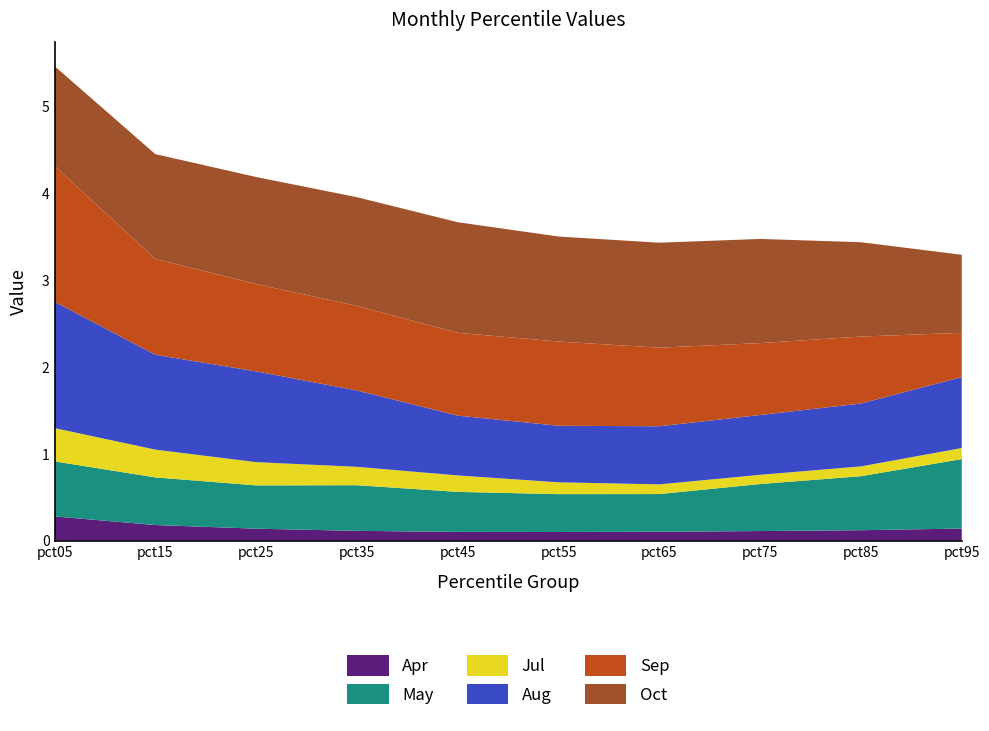

Reading left to right, list all the values displayed in this chart.

Apr: 0.3	0.2	0.1	0.1	0.1	0.1	0.1	0.1	0.1	0.1
May: 0.6	0.5	0.5	0.5	0.5	0.4	0.4	0.5	0.6	0.8
Jul: 0.4	0.3	0.3	0.2	0.2	0.1	0.1	0.1	0.1	0.1
Aug: 1.5	1.1	1.0	0.9	0.7	0.7	0.7	0.7	0.7	0.8
Sep: 1.6	1.1	1.0	1.0	1.0	1.0	0.9	0.8	0.8	0.5
Oct: 1.1	1.2	1.2	1.3	1.3	1.2	1.2	1.2	1.1	0.9